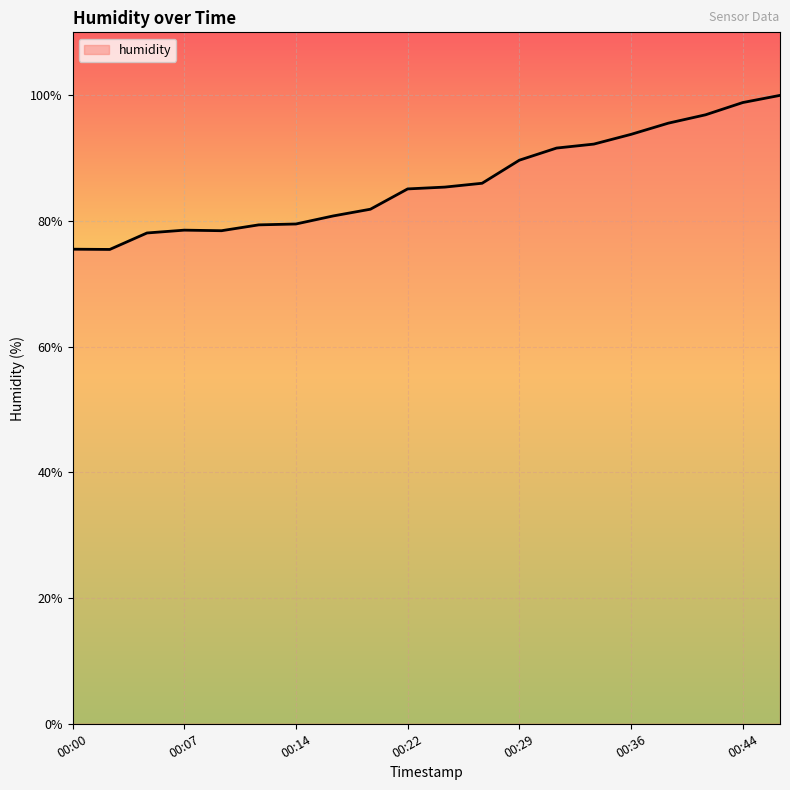

What is the minimum value shown in the chart?

75.5